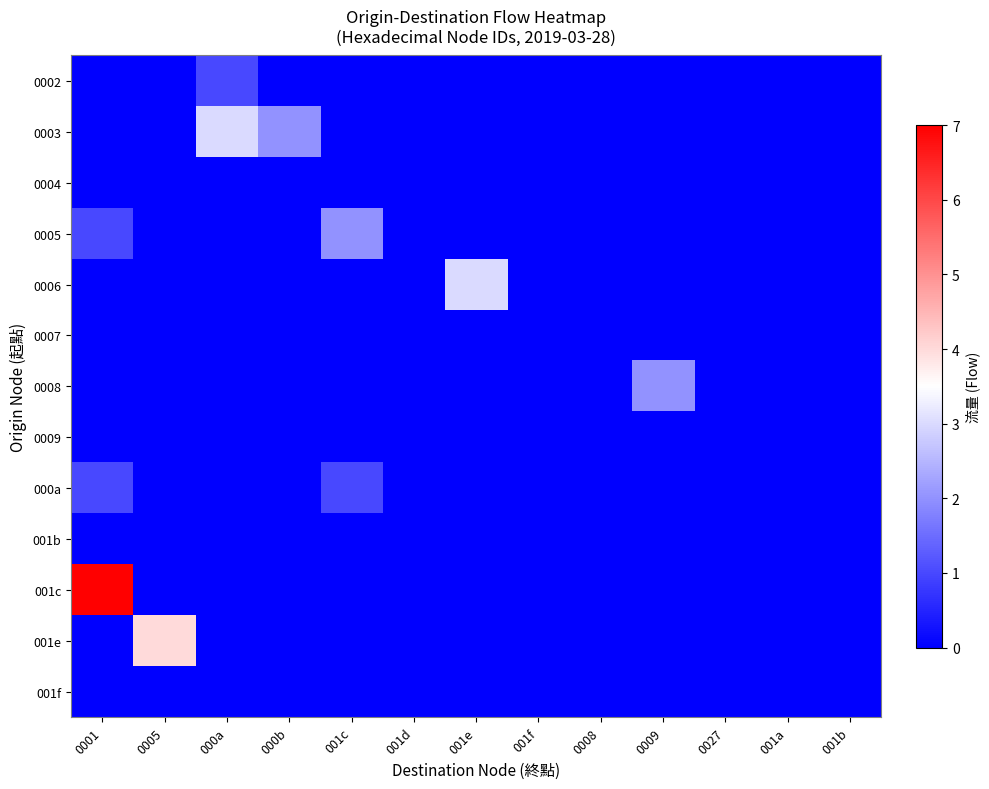

Rank the series by their maximum value, from lowest to highest.

0004, 0007, 0009, 001b, 001f, 0002, 000a, 0005, 0008, 0003, 0006, 001e, 001c